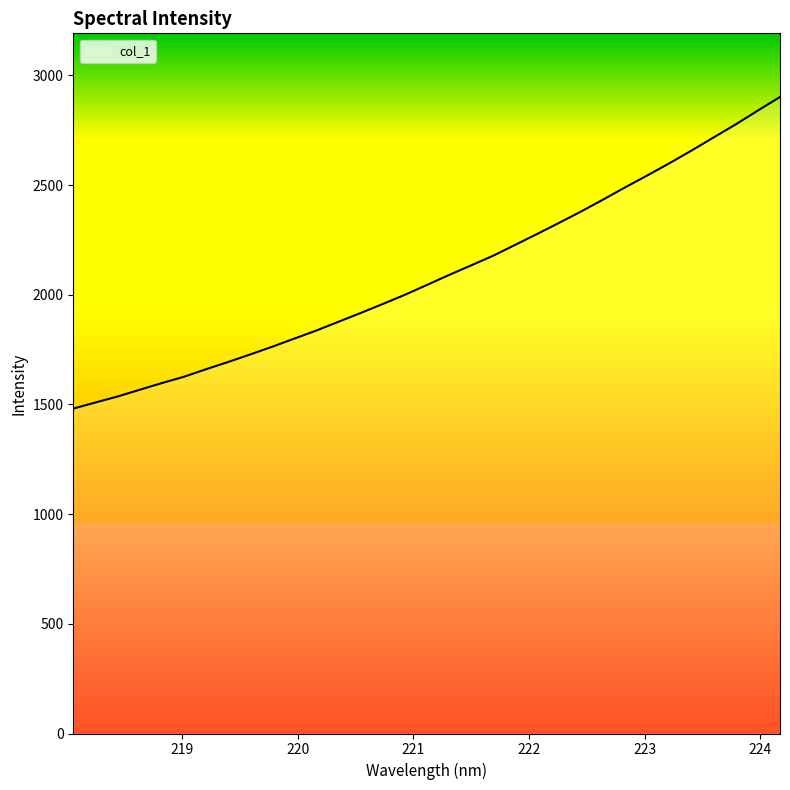

What is the maximum value shown in the chart?

2902.0